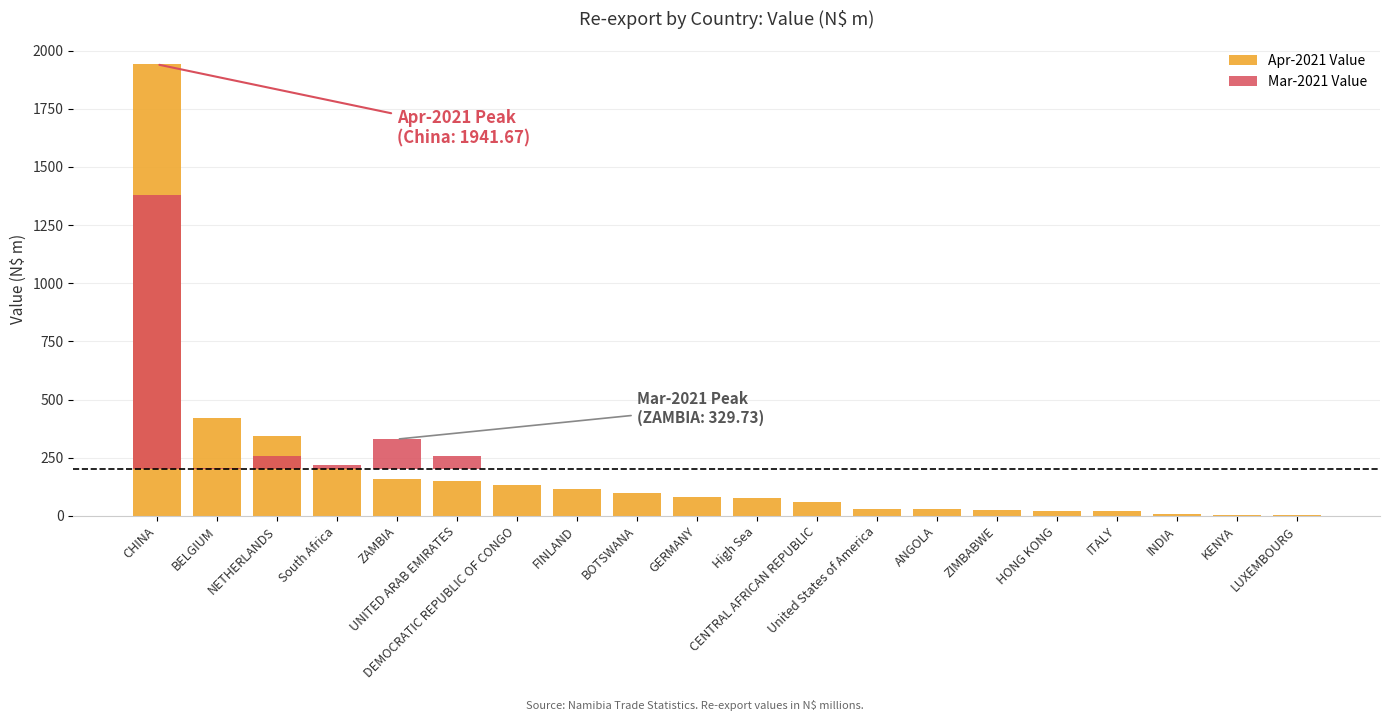

Between United States of America and BELGIUM, which is larger?

BELGIUM